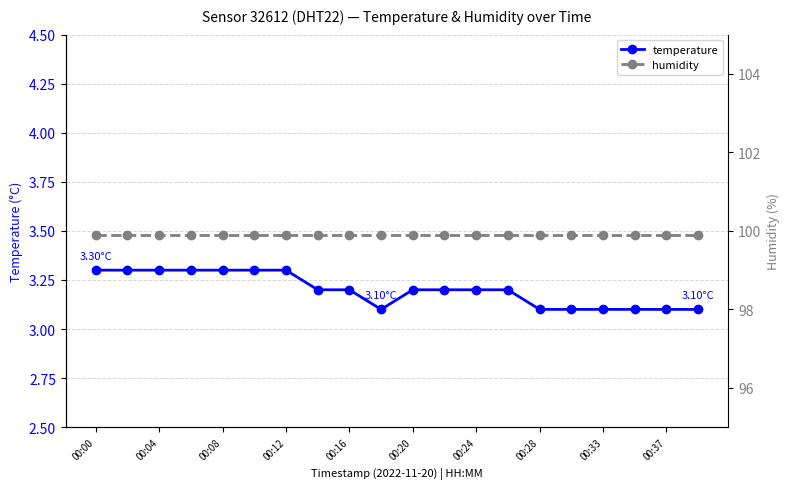

What are all the series names shown in the legend?

temperature, humidity